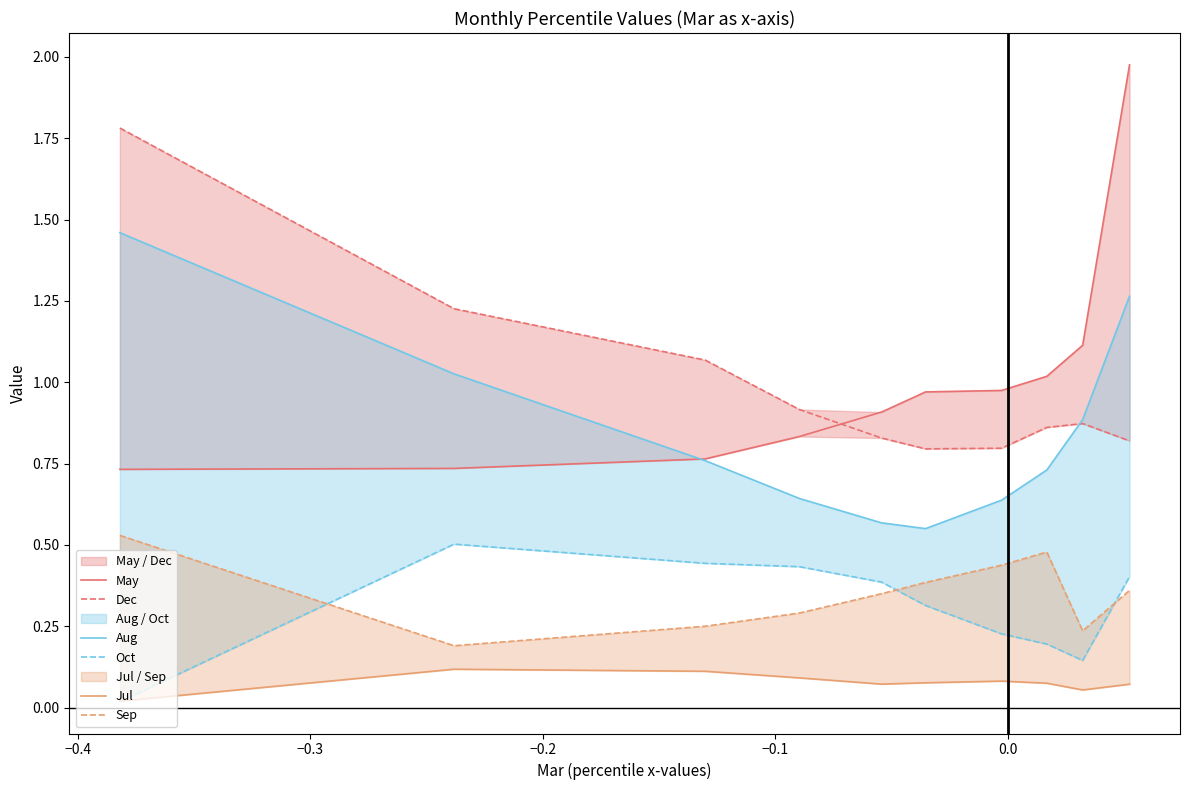

Reading right to left, what are all the values shown in this chart?

May: 2.0	1.1	1.0	1.0	1.0	0.9	0.8	0.8	0.7	0.7
Dec: 0.8	0.9	0.9	0.8	0.8	0.8	0.9	1.1	1.2	1.8
Aug: 1.3	0.9	0.7	0.6	0.6	0.6	0.6	0.8	1.0	1.5
Oct: 0.4	0.1	0.2	0.2	0.3	0.4	0.4	0.4	0.5	0.0
Jul: 0.1	0.1	0.1	0.1	0.1	0.1	0.1	0.1	0.1	0.0
Sep: 0.4	0.2	0.5	0.4	0.4	0.4	0.3	0.3	0.2	0.5